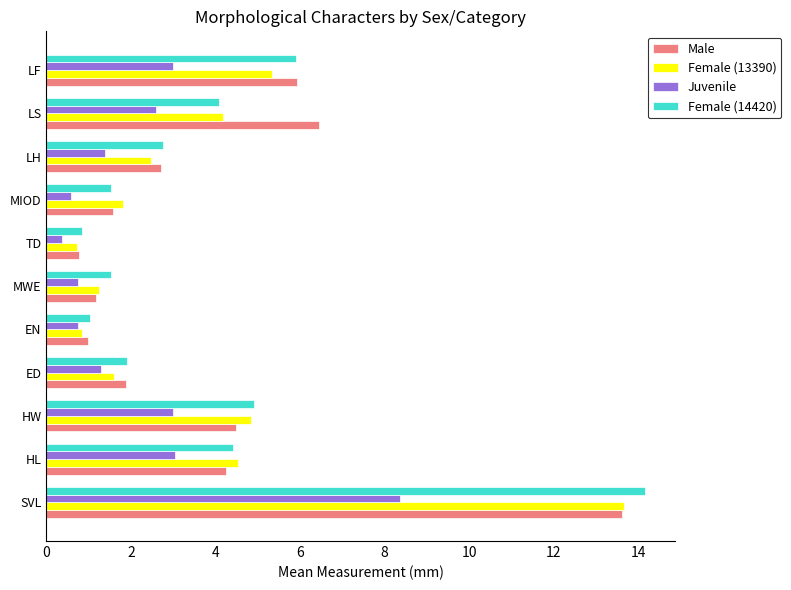

What is the difference between the Female (13390) values at LS and LF?

1.2